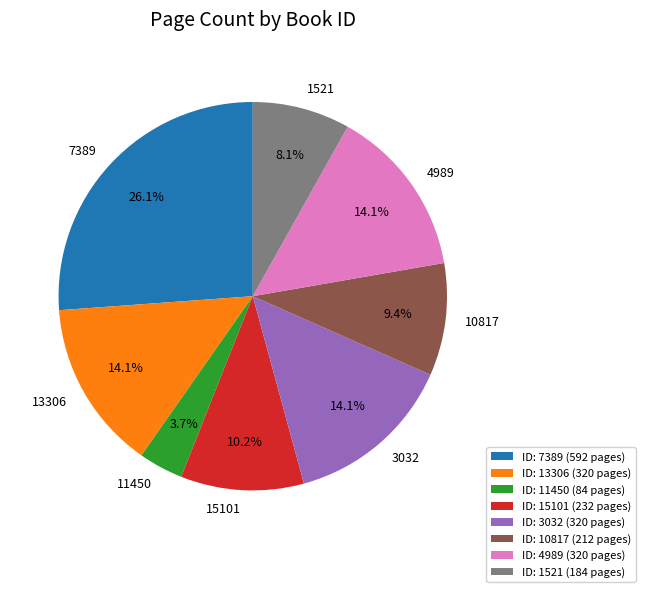

Is there any slice that represents more than half of the pie?

No